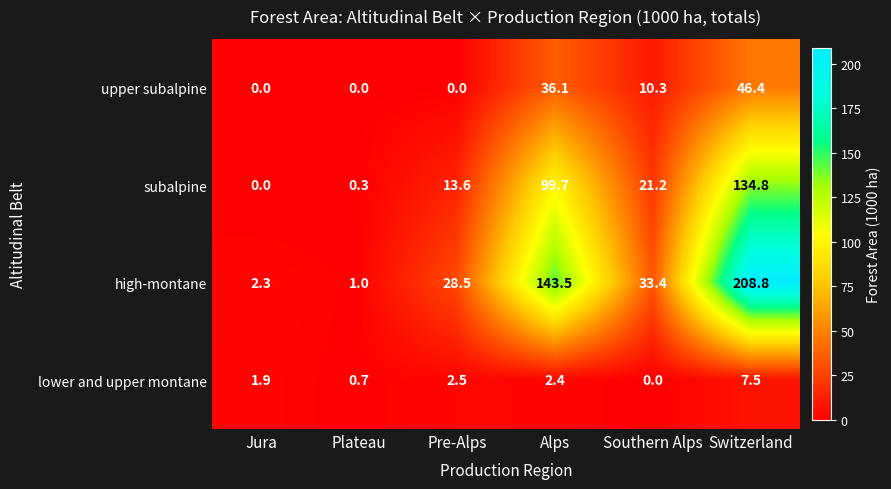

At how many categories does at least one series exceed 5?

4